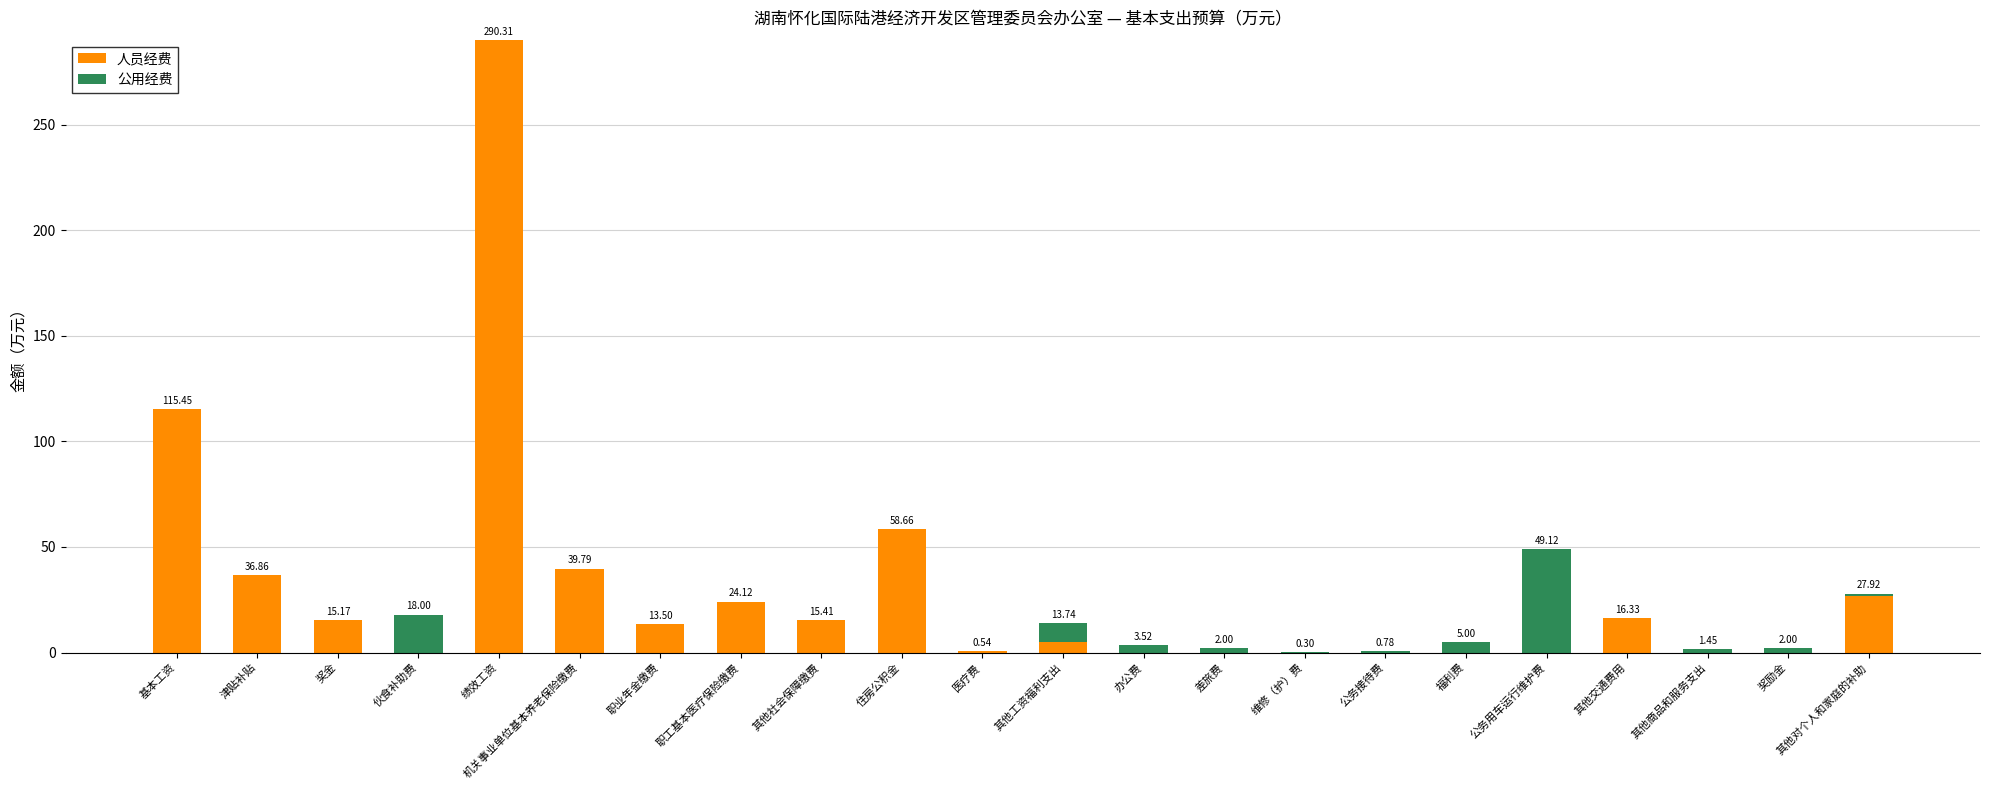

At which category is the sum across all series the highest?

绩效工资